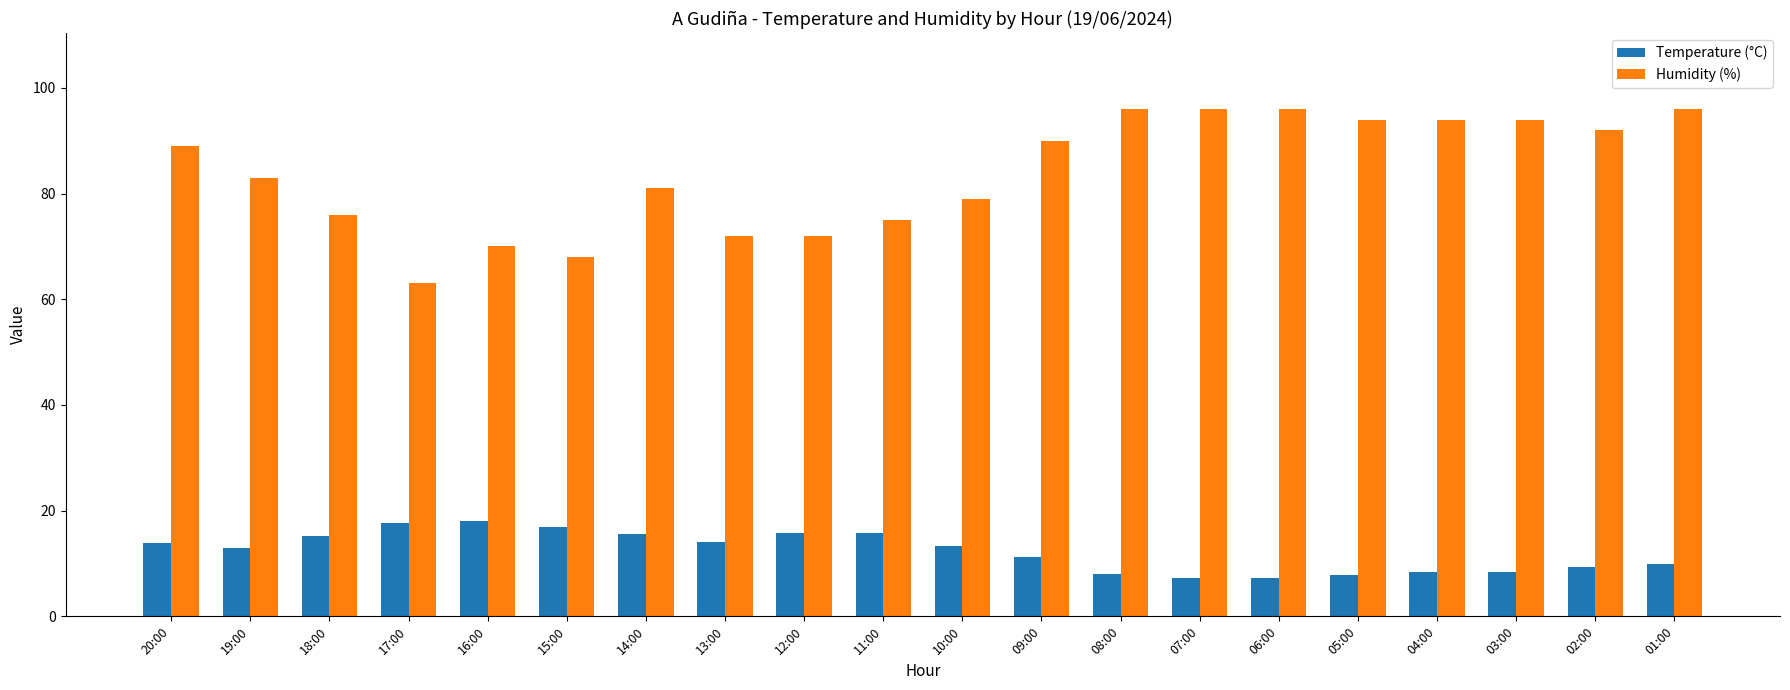

What is the difference between the second highest and minimum values in the Temperature (°C) series?

10.4